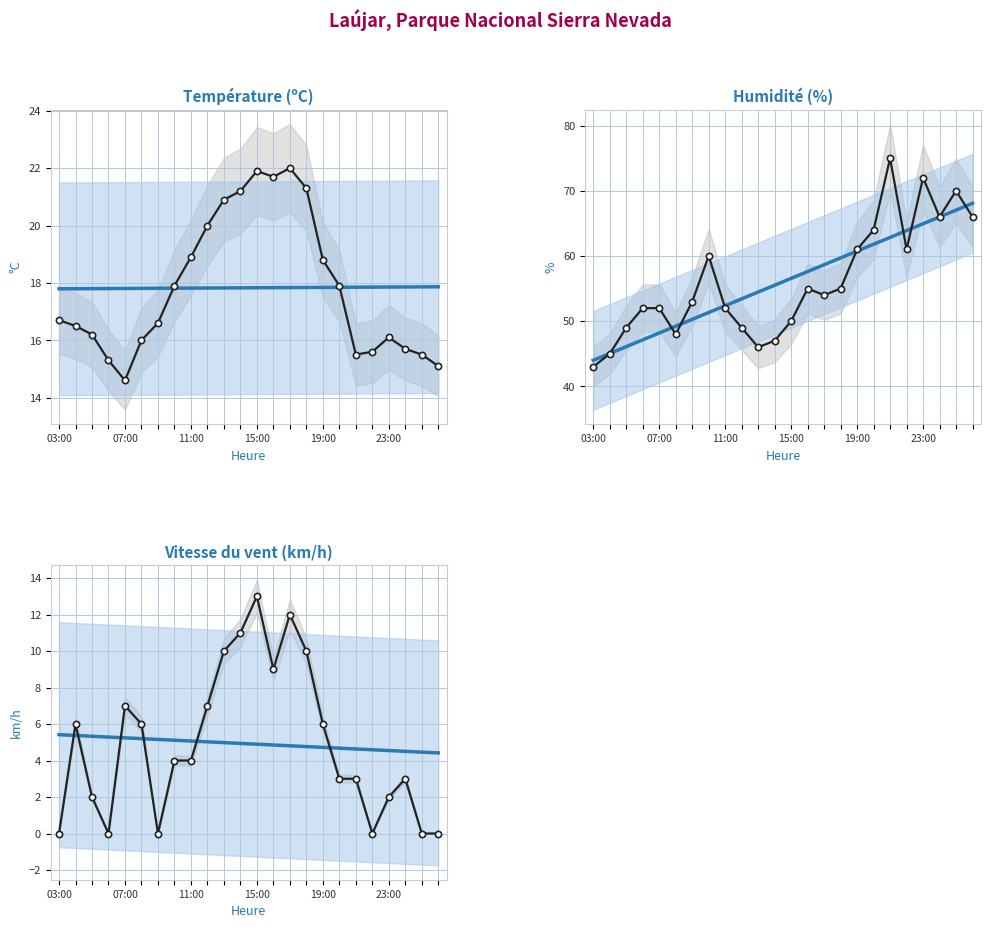

In Vitesse du vent (km/h), how many points are higher than both neighbors (excluding endpoints)?

5